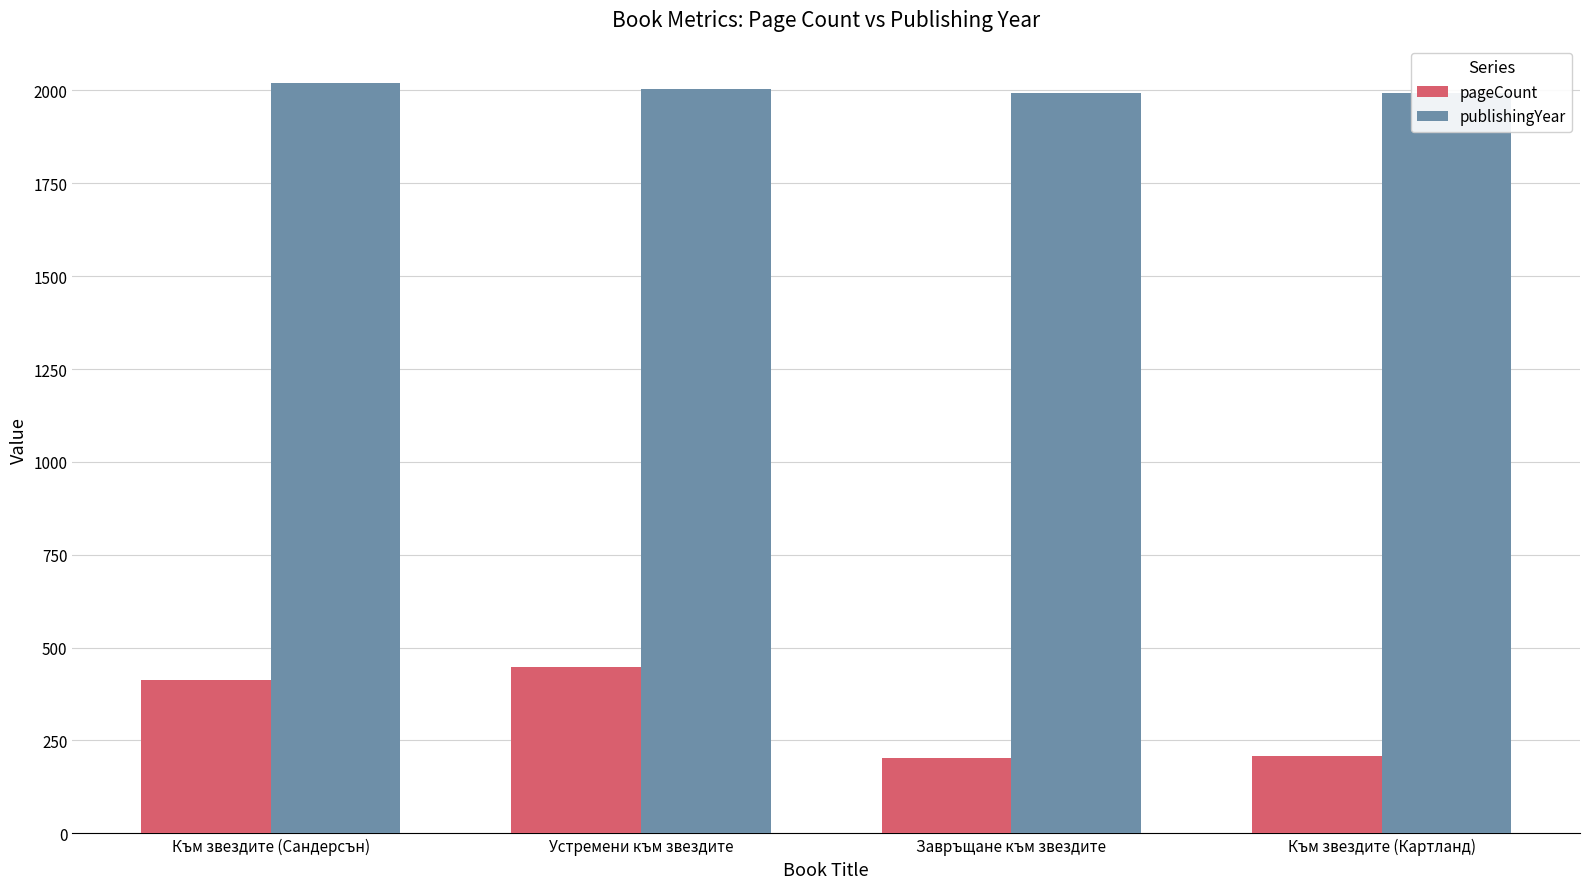

Which series has the widest spread of values?

pageCount